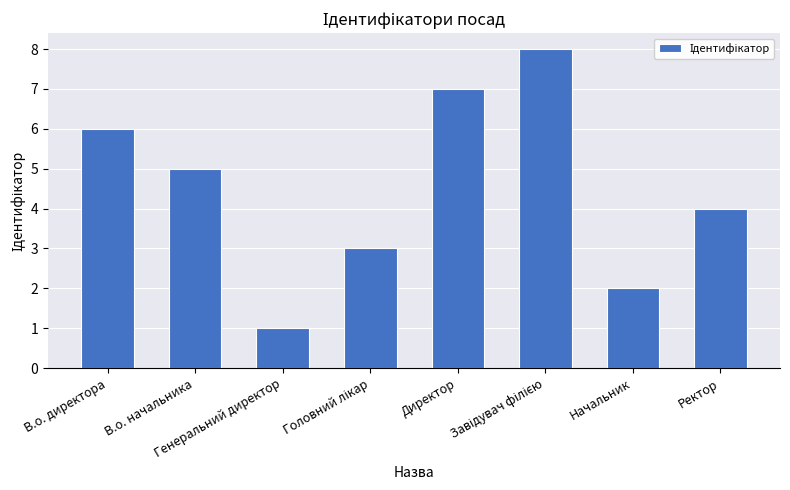

What is the maximum value shown in the chart?

8